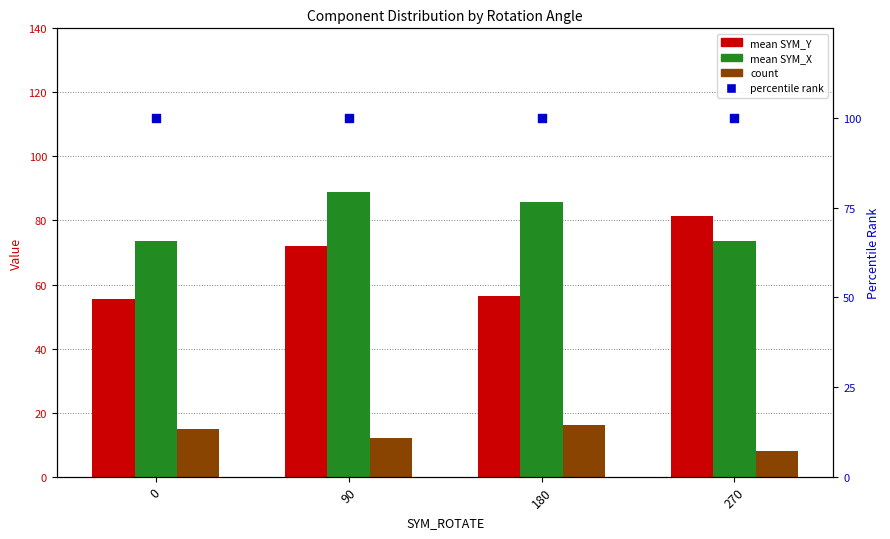

Which series has the largest total across all categories?

percentile rank